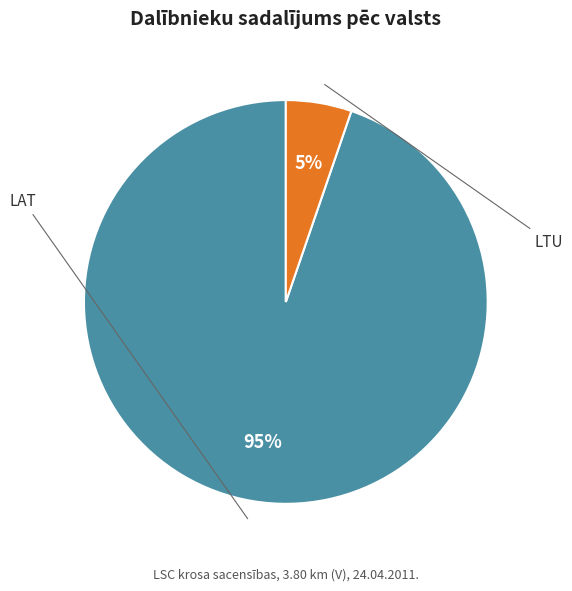

Rank the categories by value from lowest to highest.

LTU, LAT